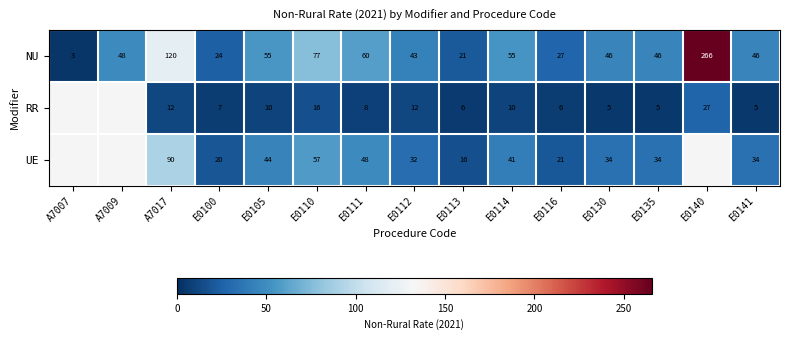

Which has a higher value, E0135 or E0114?

E0114